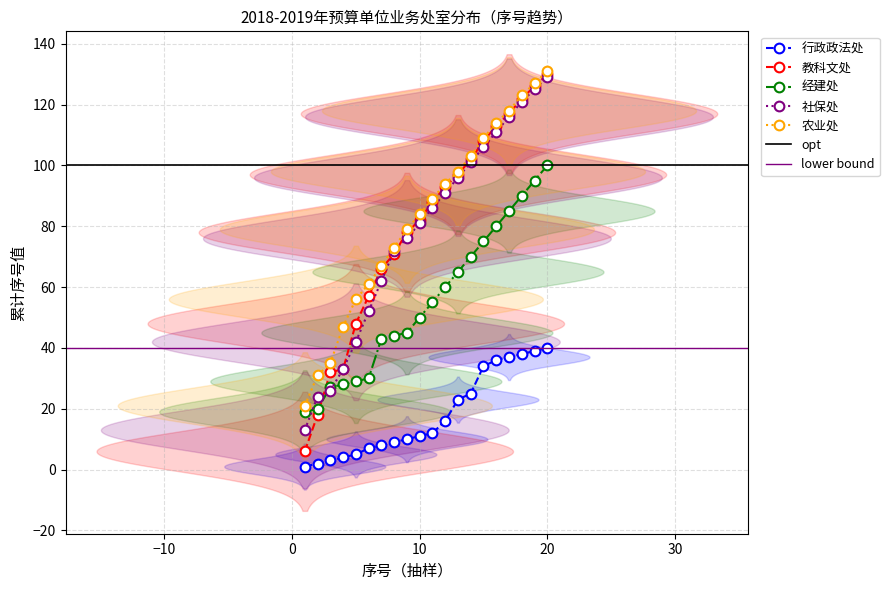

How many lines are shown in the chart?

5